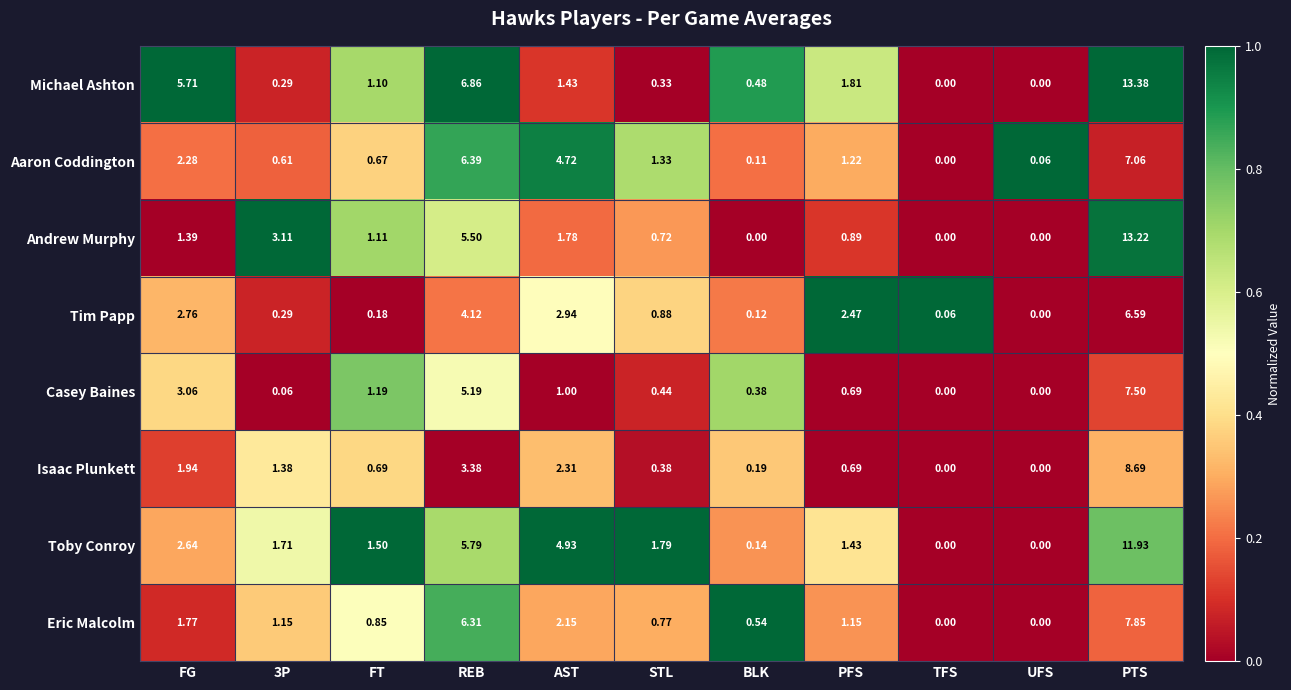

Which series has the widest spread of values?

Michael Ashton